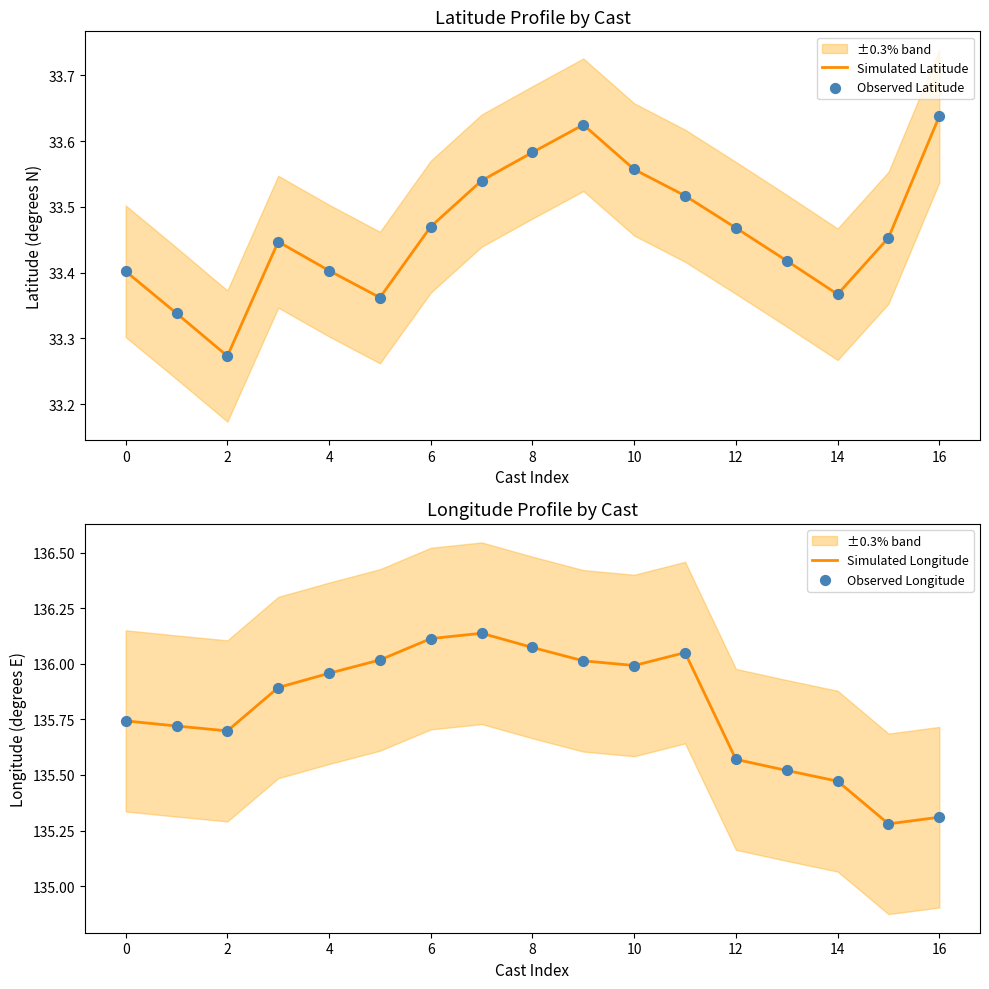

What are all the series names shown in the legend?

Simulated Latitude, Observed Latitude, Simulated Longitude, Observed Longitude